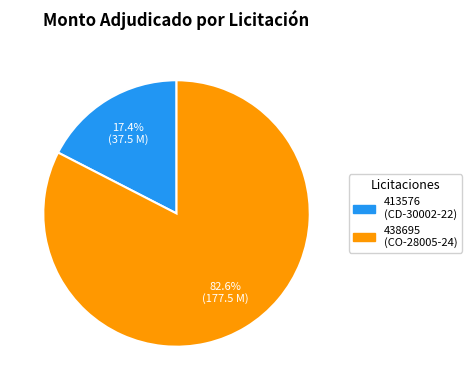

Is there a majority slice in this chart?

Yes